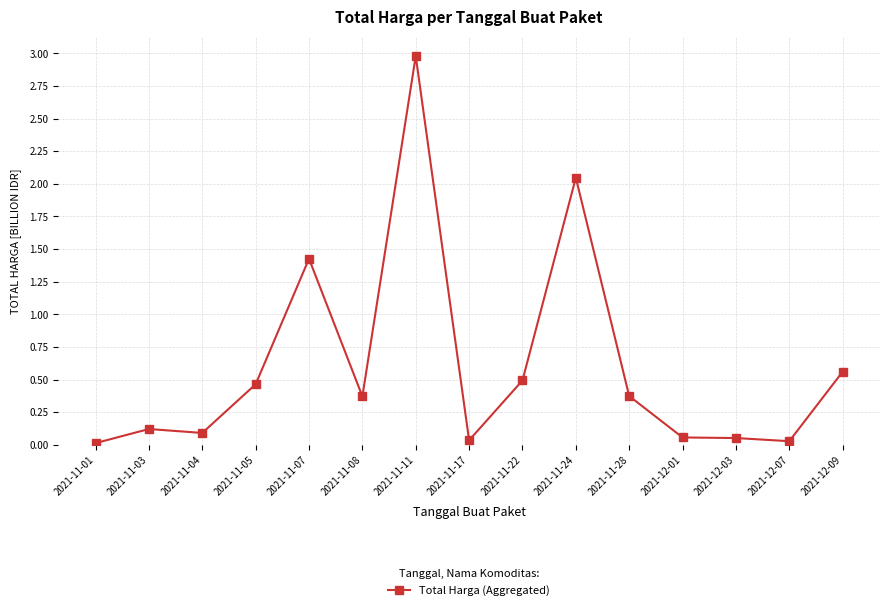

True or false: the data has more than 1 interior local peaks.

True